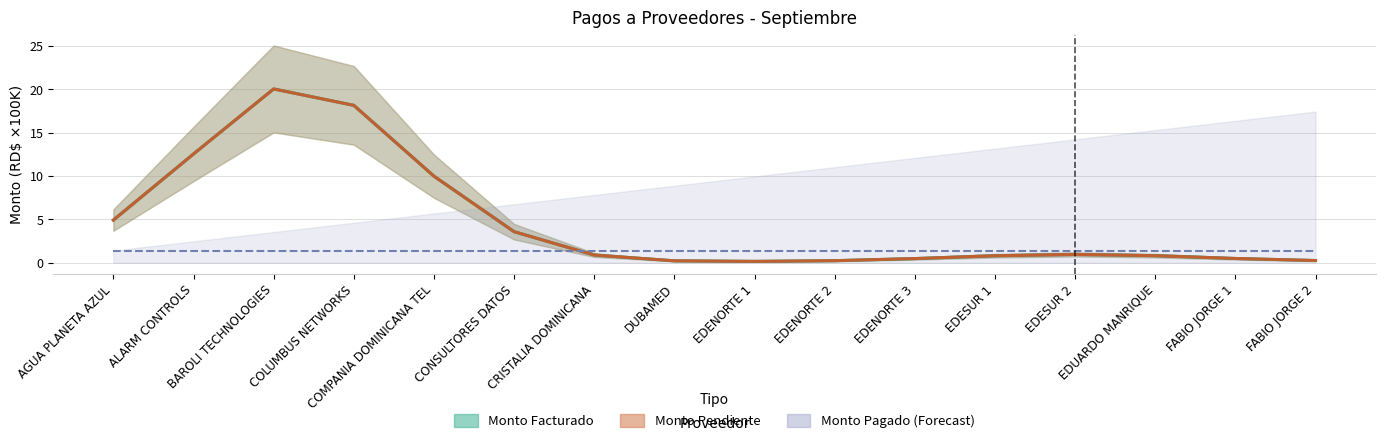

What value does the Monto Pagado (Forecast) series have at EDUARDO MANRIQUE?

1.4